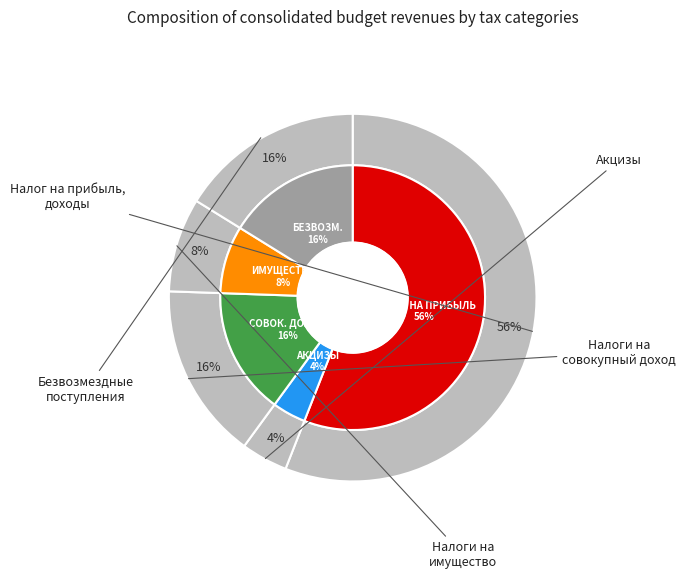

What is the ratio of the value at БЕЗВОЗМЕЗДНЫЕ ПОСТУПЛЕНИЯ to the value at НАЛОГИ НА ПРИБЫЛЬ, ДОХОДЫ?

0.3